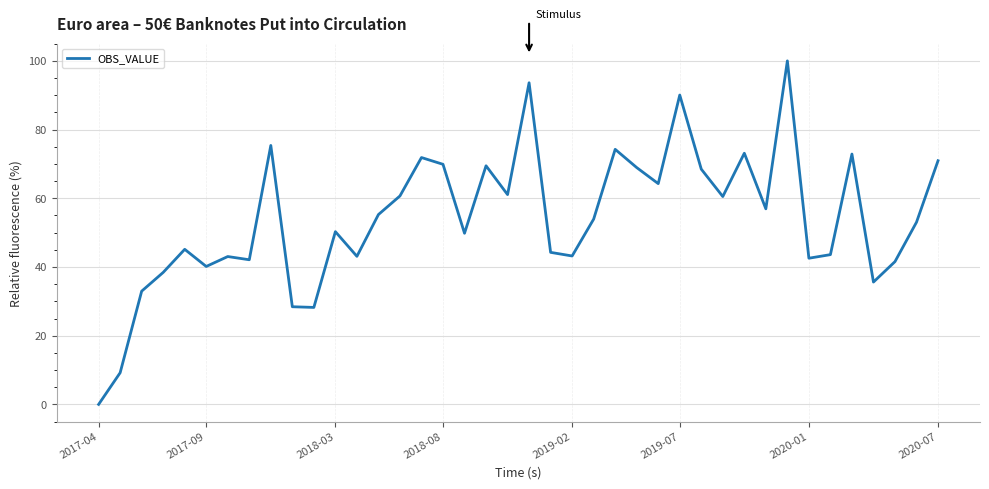

What is the maximum value shown in the chart?

100.0